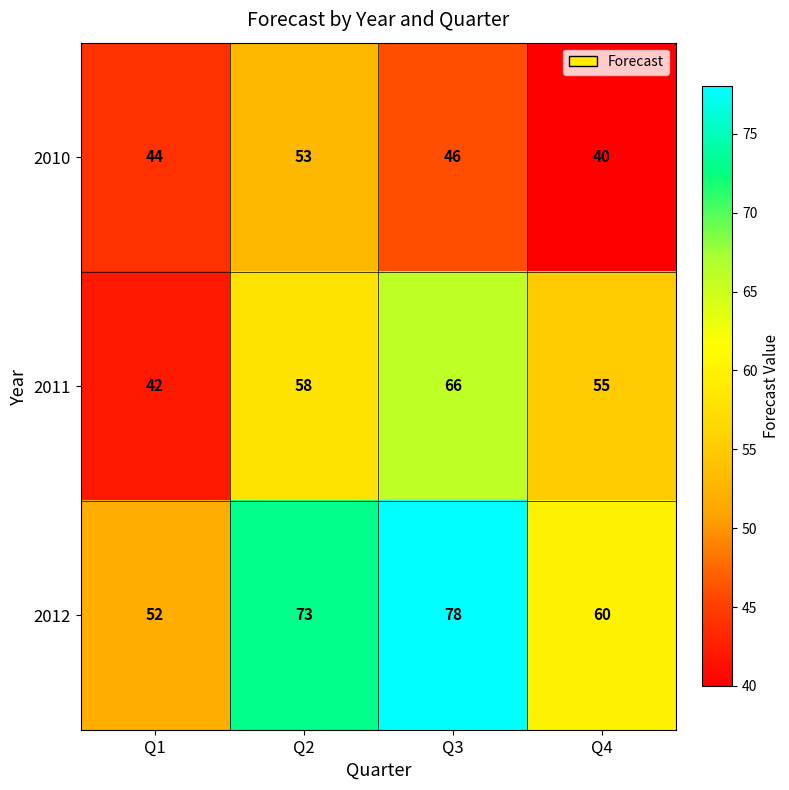

What is the sum of all 2012 values?

263